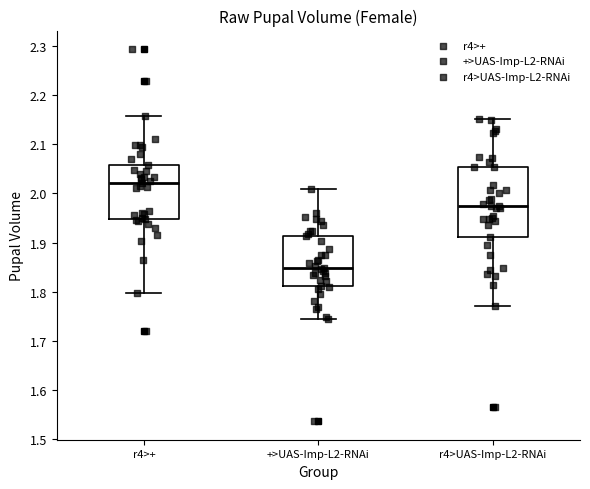

Reading left to right, transcribe this box plot: for each box, give where its median line is, the range the box spans, and where its two whiskers end, as read against the y-axis. The values are not printed on the chart, so give them approximately, as read against the axis.

r4>+: median 2.02, box 1.95 to 2.06, whiskers 1.80 to 2.16
+>UAS-Imp-L2-RNAi: median 1.85, box 1.81 to 1.91, whiskers 1.74 to 2.01
r4>UAS-Imp-L2-RNAi: median 1.97, box 1.91 to 2.05, whiskers 1.77 to 2.15